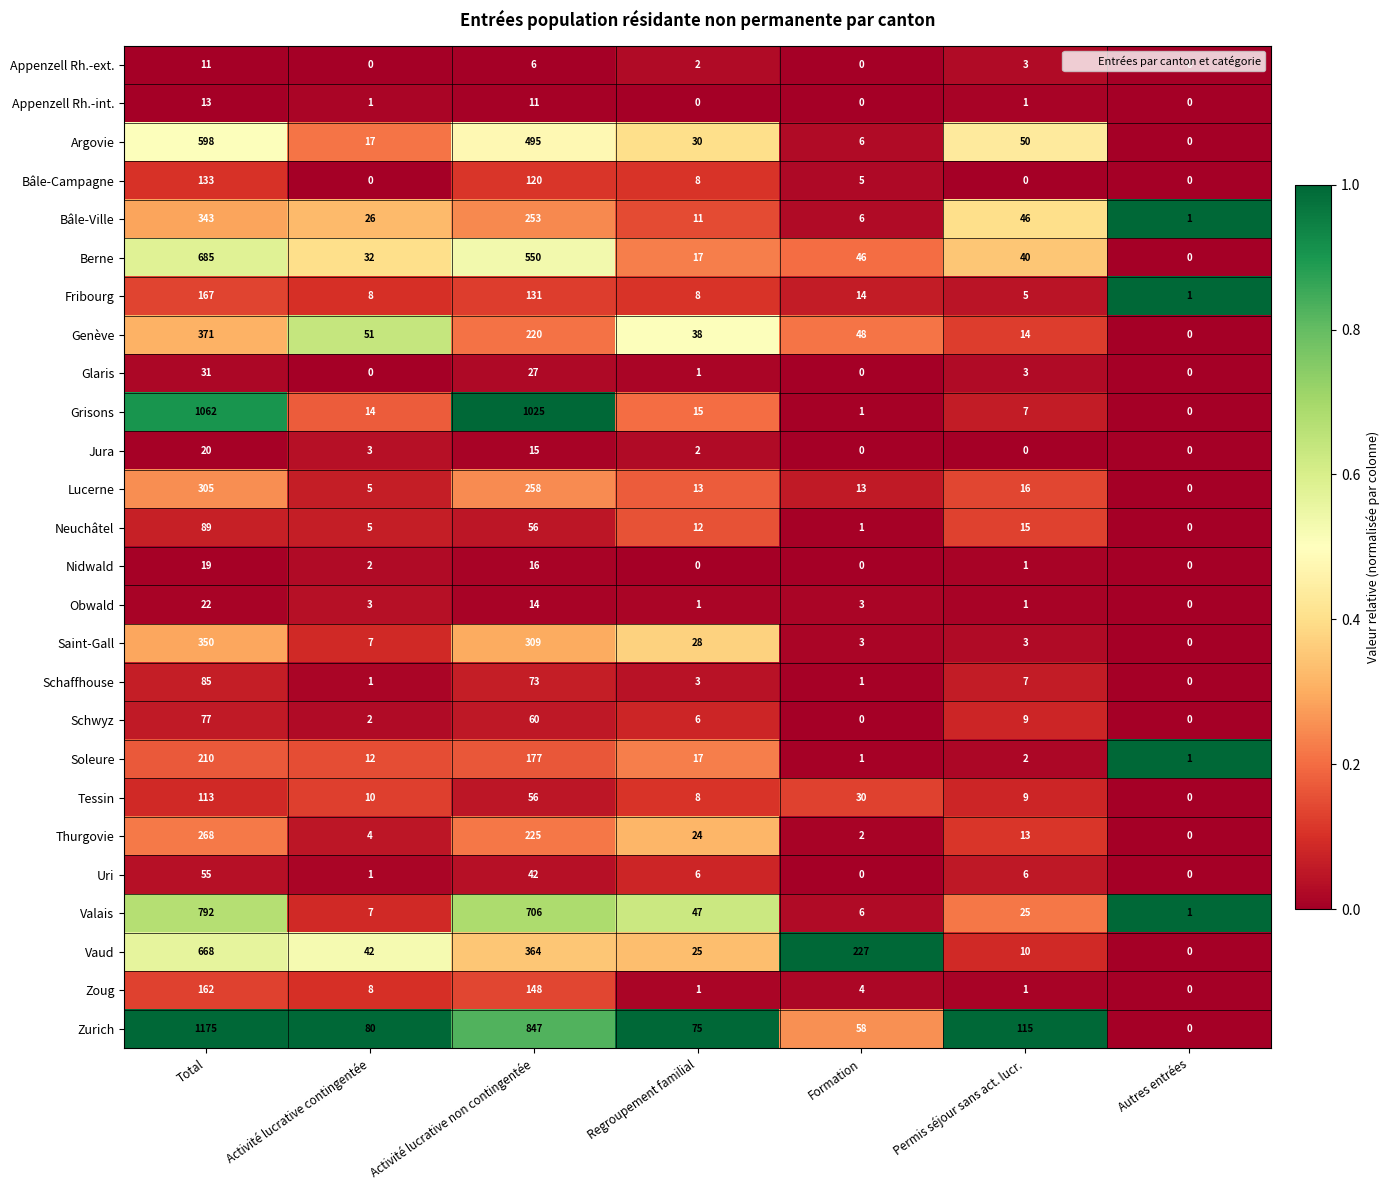

What is the difference between the Bâle-Campagne values at Formation and Activité lucrative non contingentée?

115